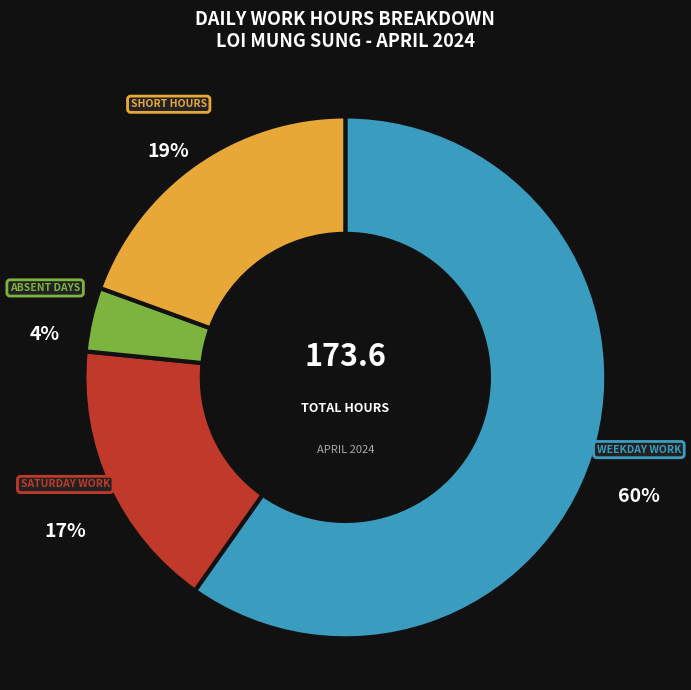

To the nearest percent, what is the difference between the largest and smallest slice percentages?

56%